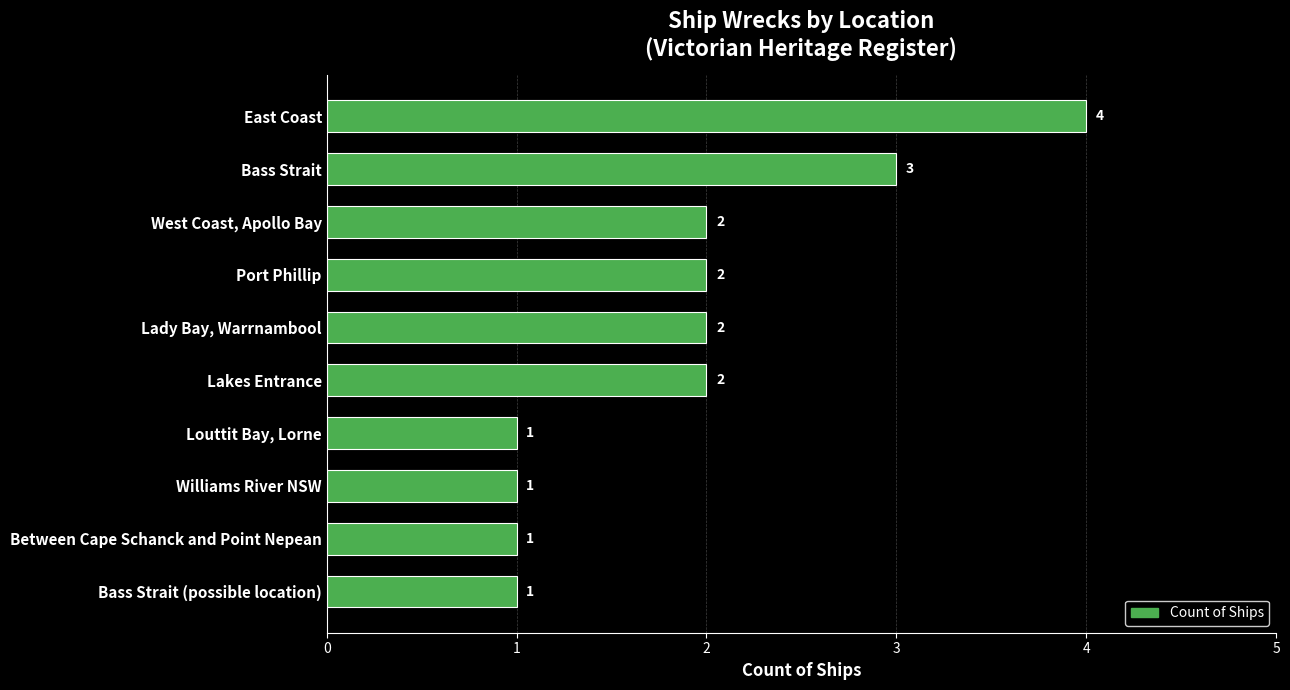

The chart shows a value of 2 at Bass Strait. True or false?

False